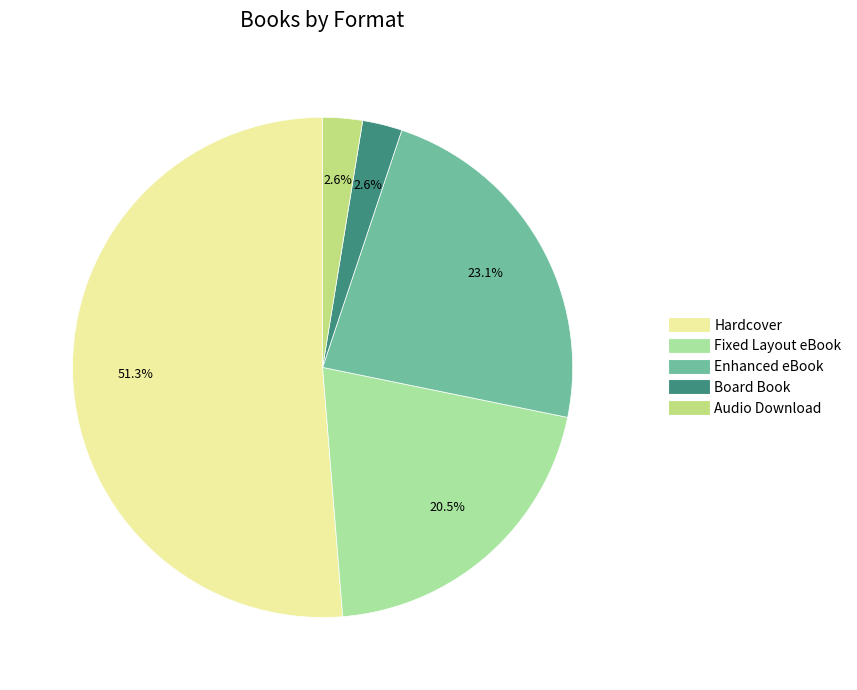

How many segments does this pie chart have?

5